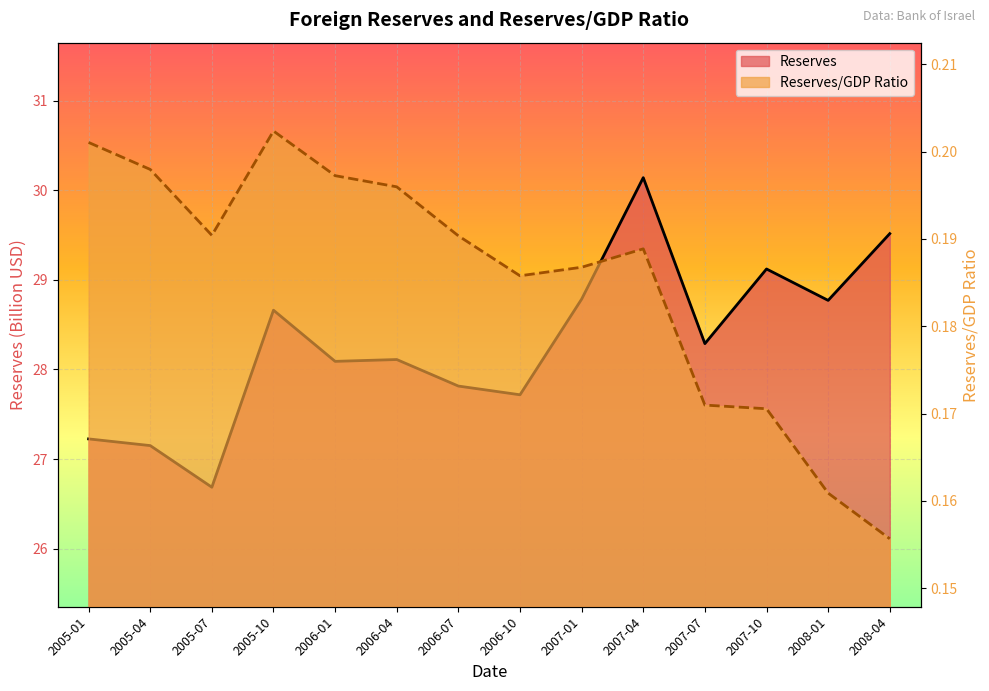

Between 2007-04 and 2007-01, which is larger?

2007-04